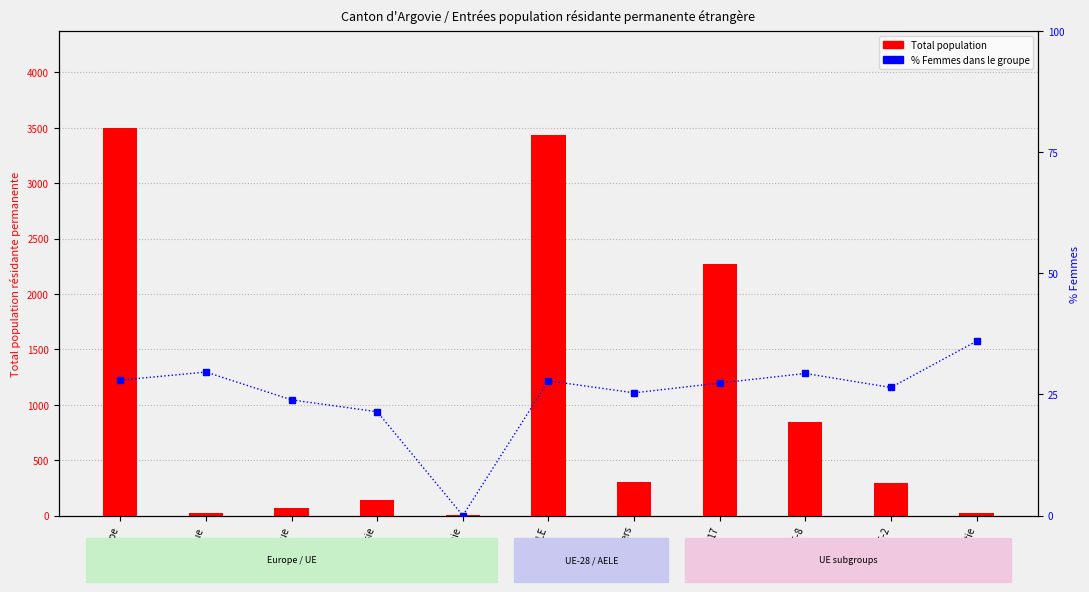

What is the greatest value displayed?

3498.0